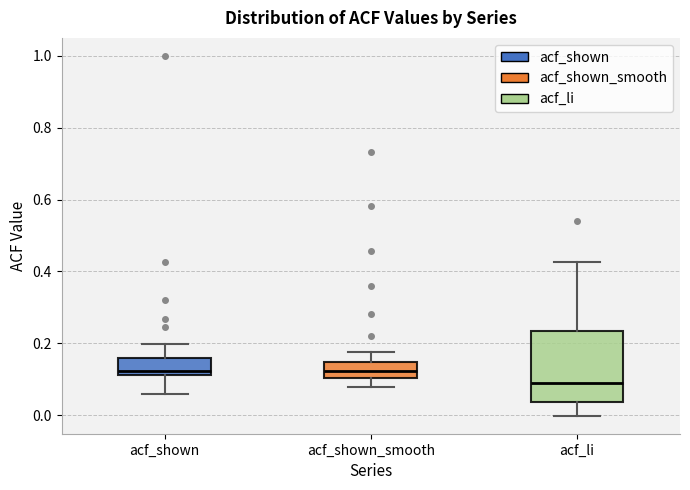

Which box's median line is the lowest?

acf_li